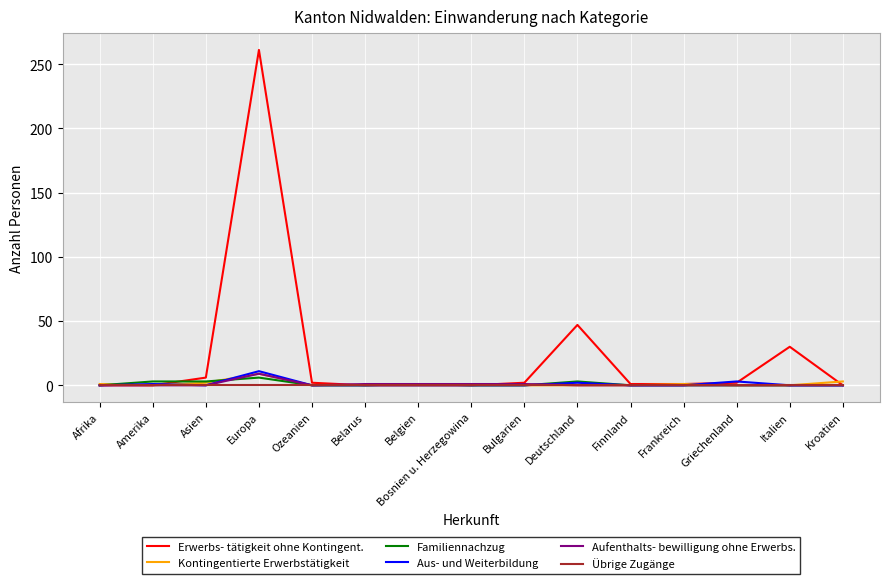

Which series has the largest range (max minus min)?

Erwerbs- tätigkeit ohne Kontingent.